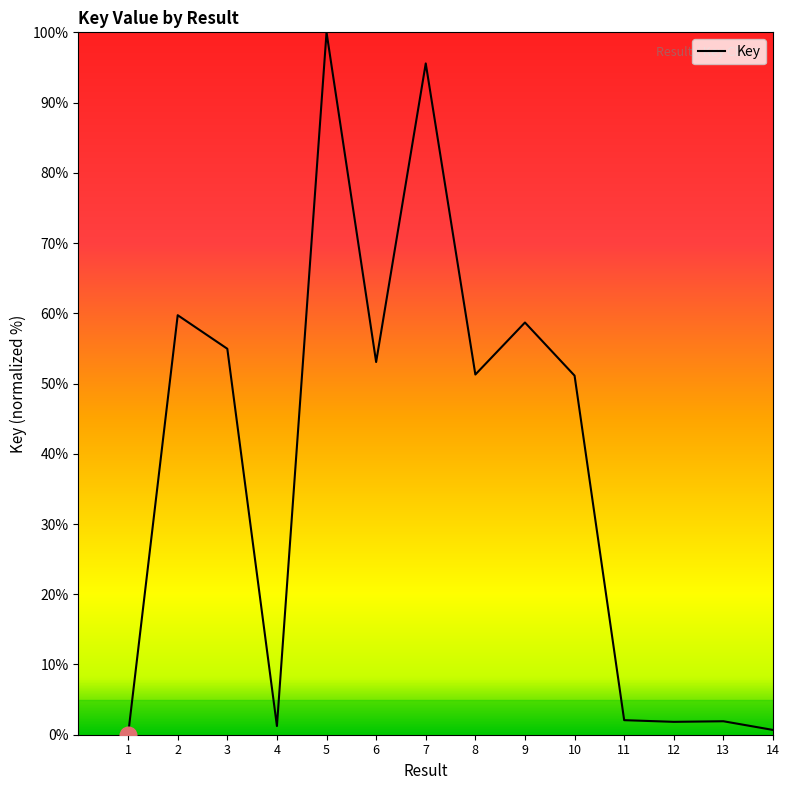

What is the sum of all values?

532.1